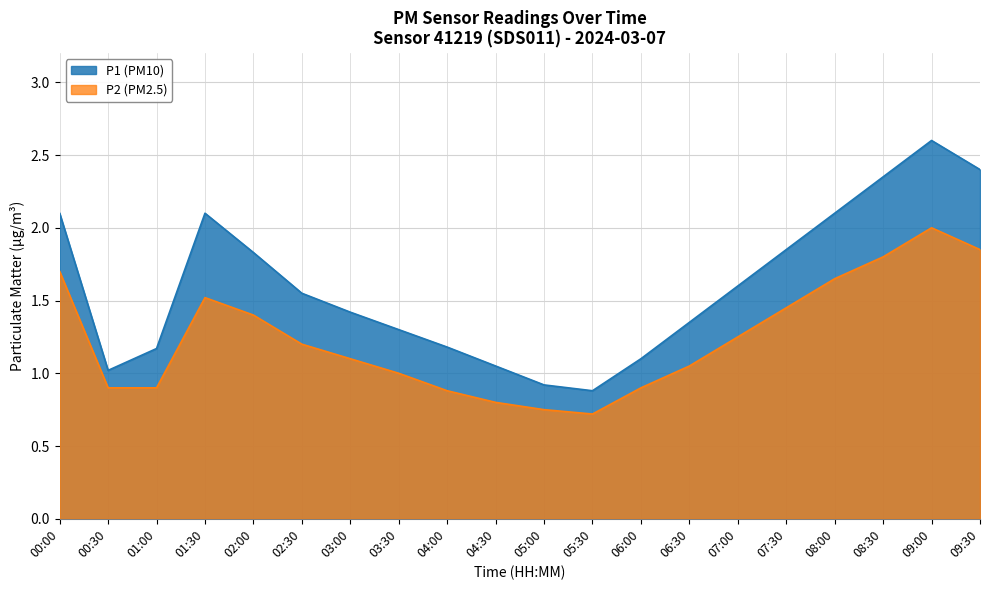

What is the difference between the P2 values at 08:30 and 05:00?

1.1